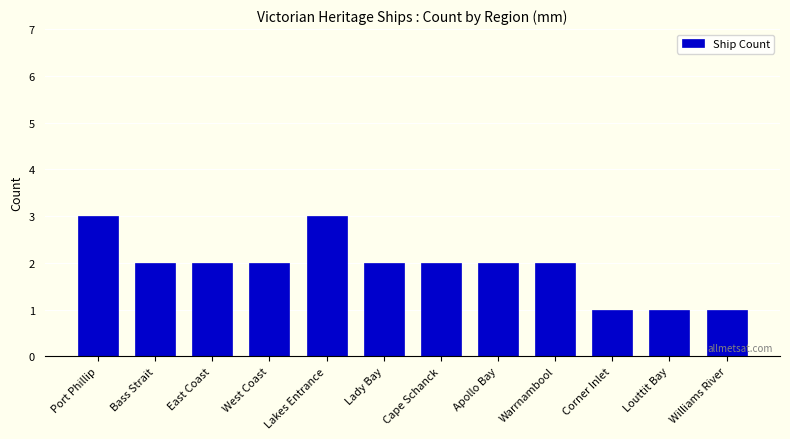

Reading left to right, extract all data points from this chart.

3	2	2	2	3	2	2	2	2	1	1	1